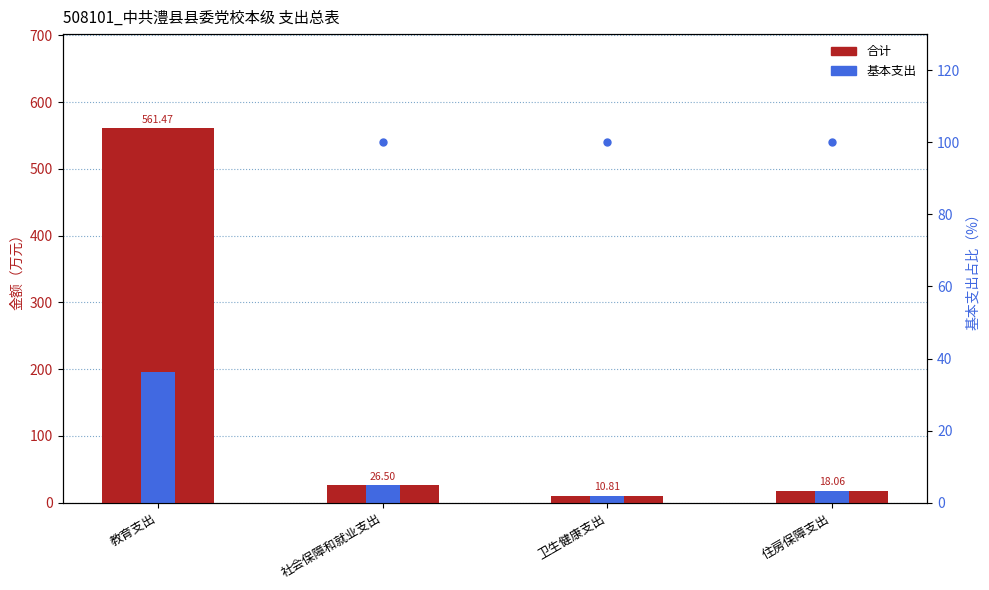

Which series has the largest total across all categories?

合计